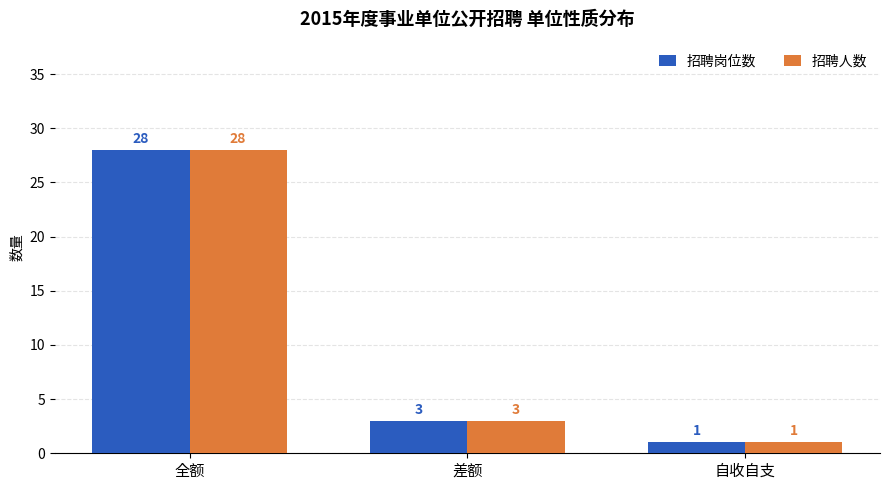

How many series are shown in this chart?

2